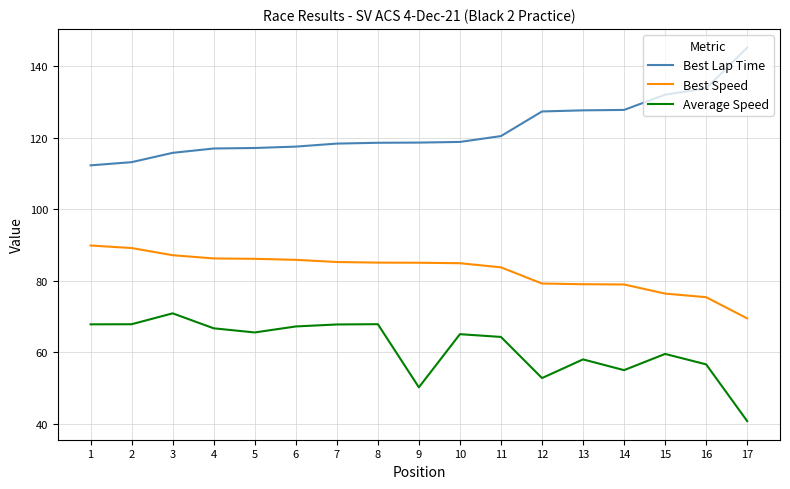

Rank the series by their maximum value, from lowest to highest.

Average Speed, Best Speed, Best Lap Time